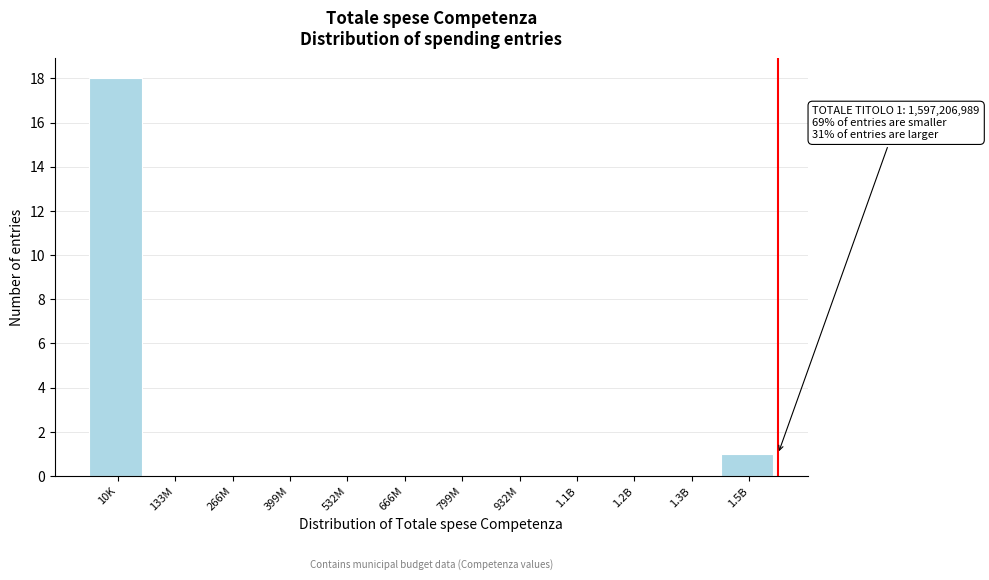

Reading right to left, transcribe all the data shown in this chart.

1.5B=1	1.3B=0	1.2B=0	1.1B=0	932M=0	799M=0	666M=0	532M=0	399M=0	266M=0	133M=0	10K=18